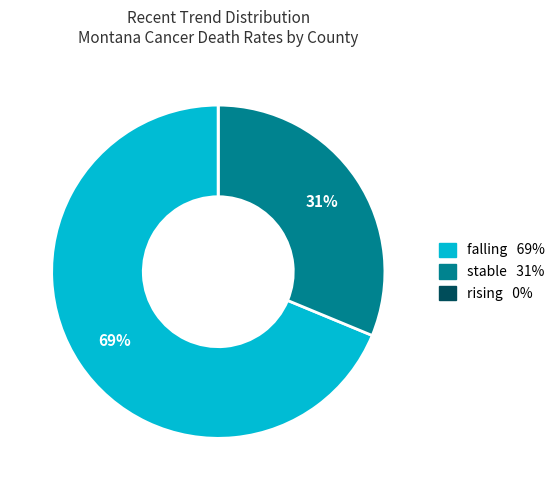

Is it true that stable is 45% of the pie?

False